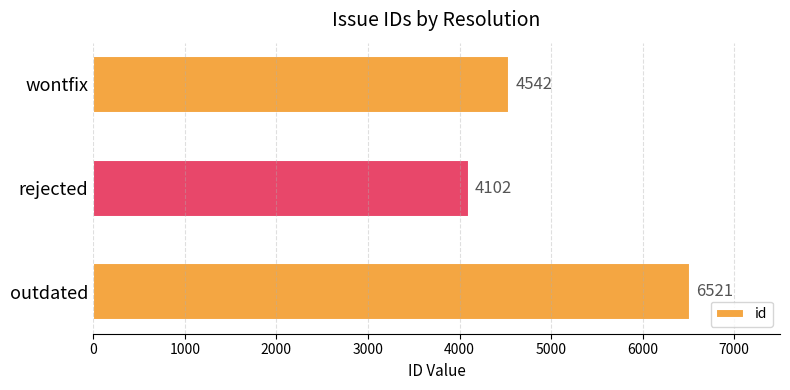

What is the sum of all values?

15165